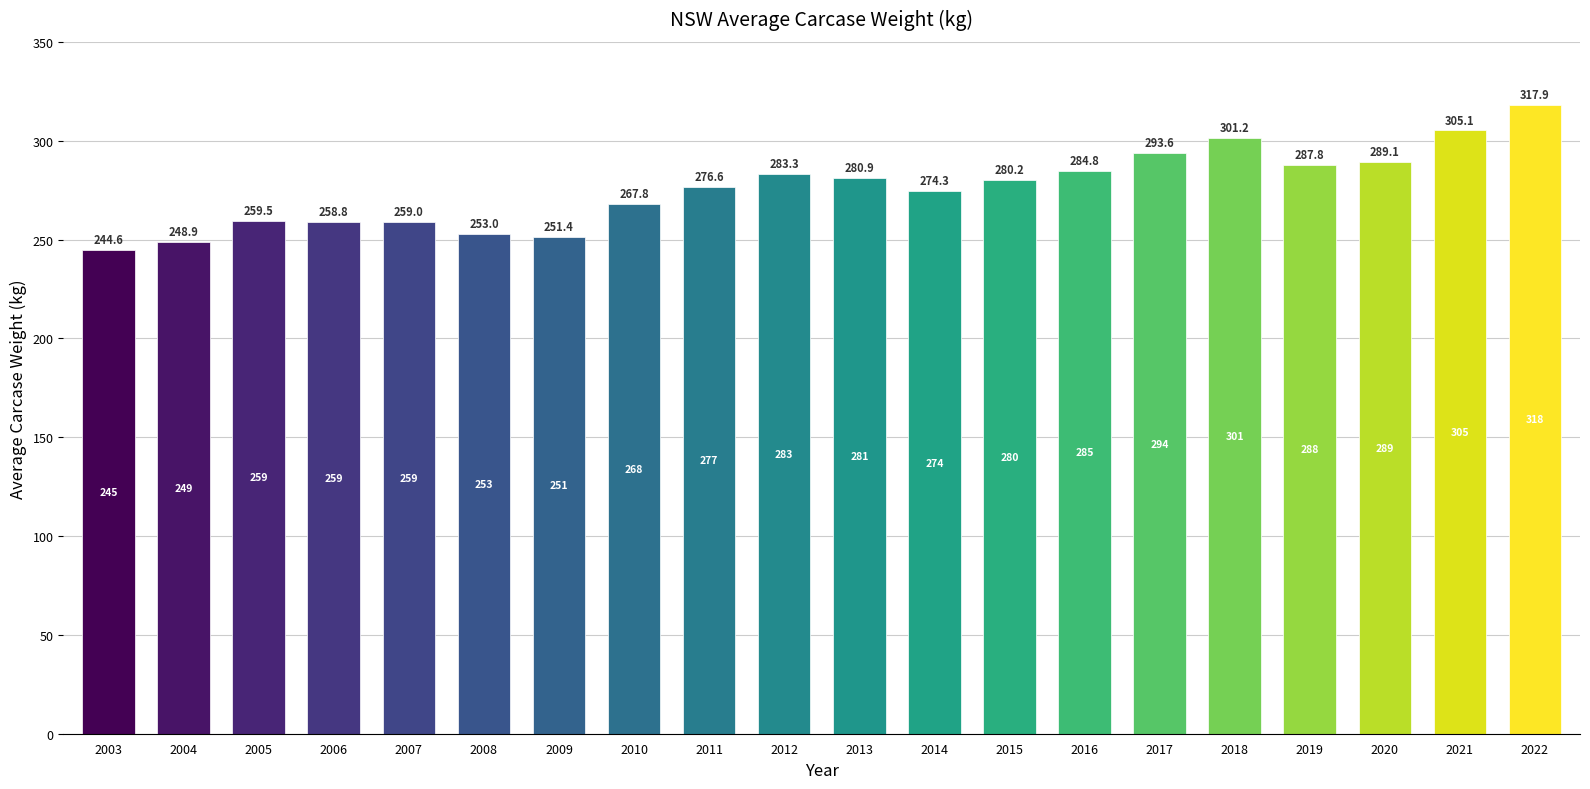

What is the value of the 17th bar from the left?

287.8